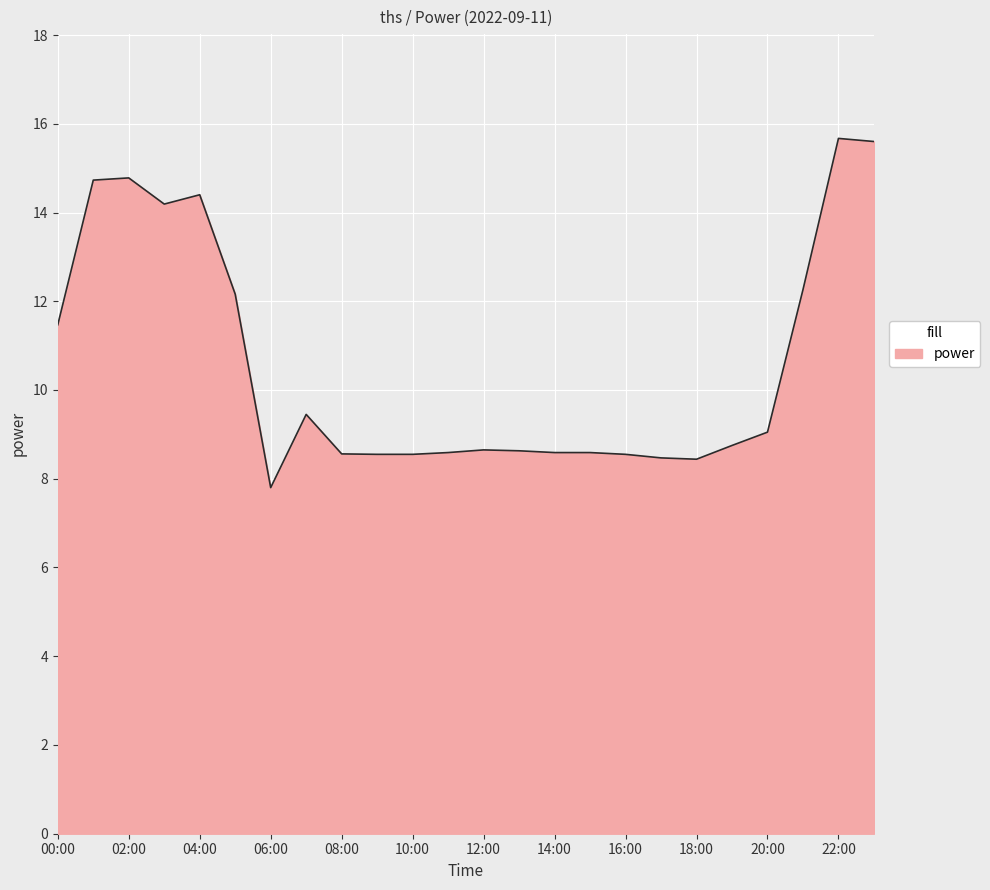

What is the maximum value shown in the chart?

15.7